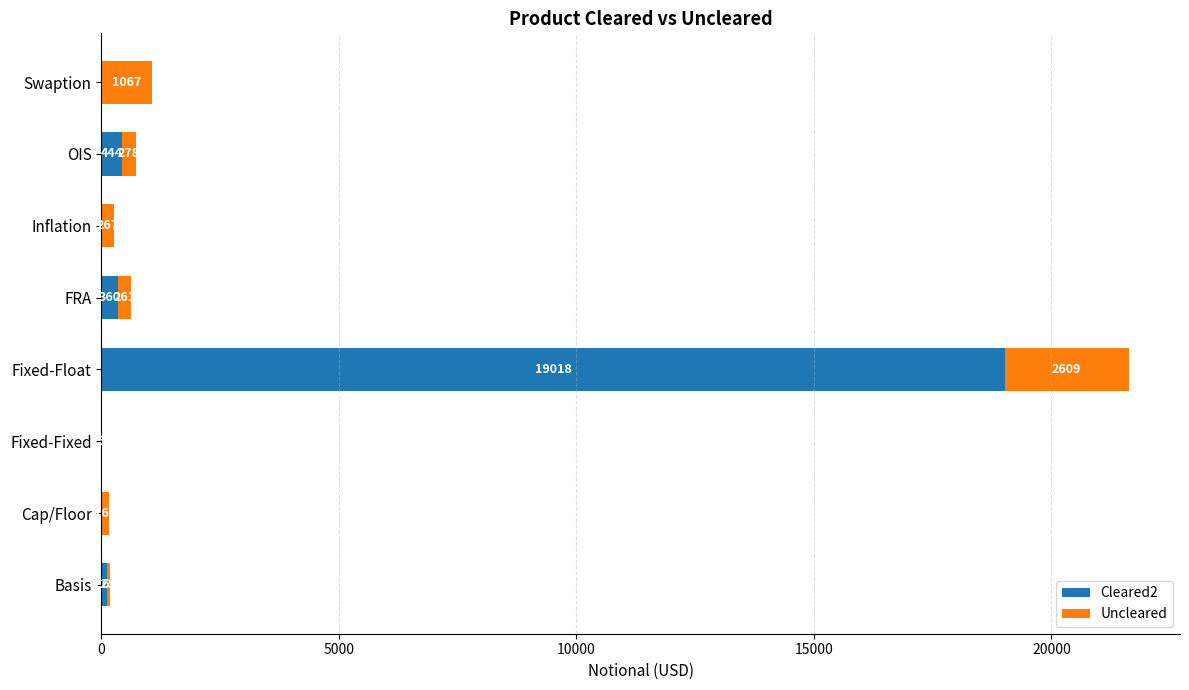

What are all the series names shown in the legend?

Cleared2, Uncleared